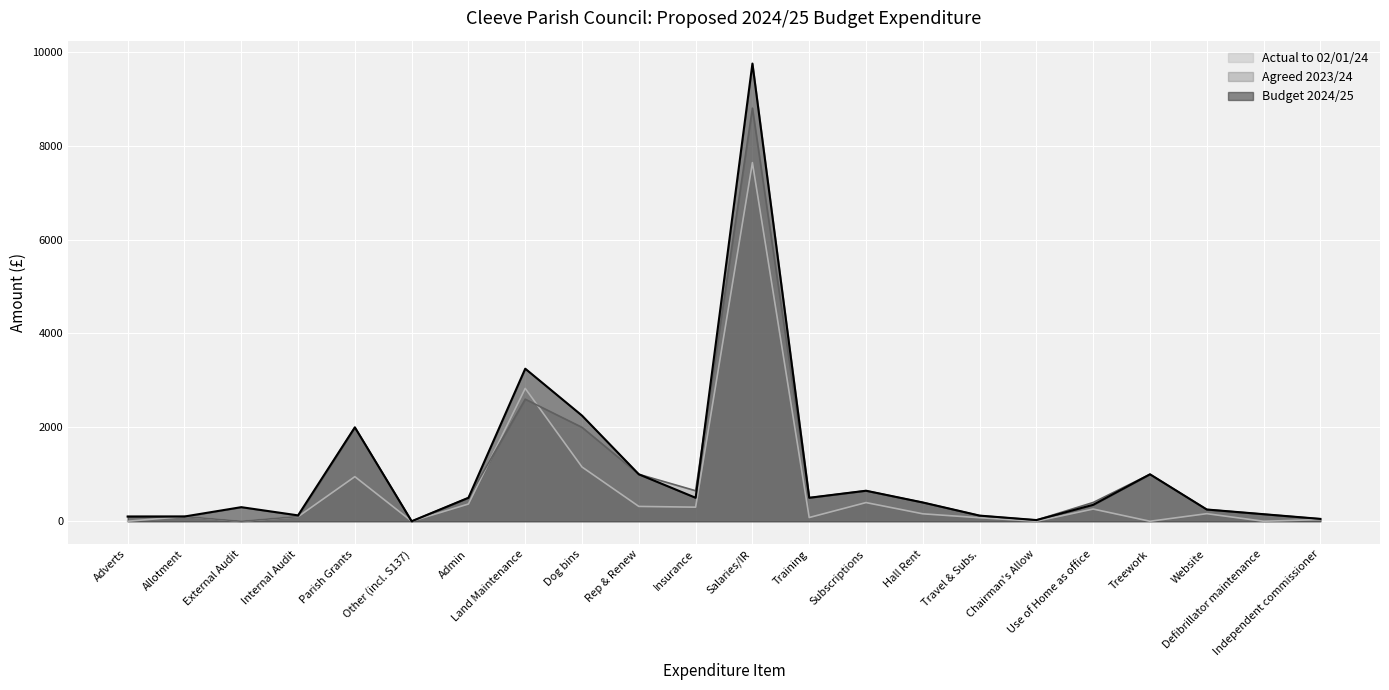

Which series has the largest range (max minus min)?

Budget 2024/25